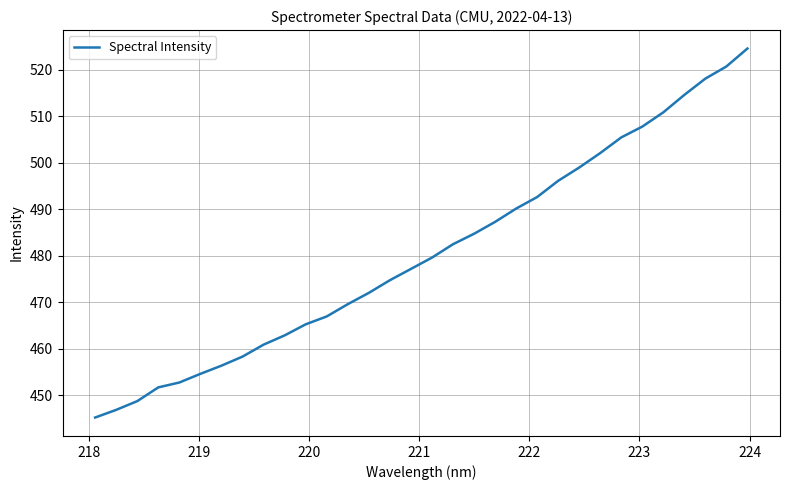

What is the difference between the maximum and minimum values?

79.3